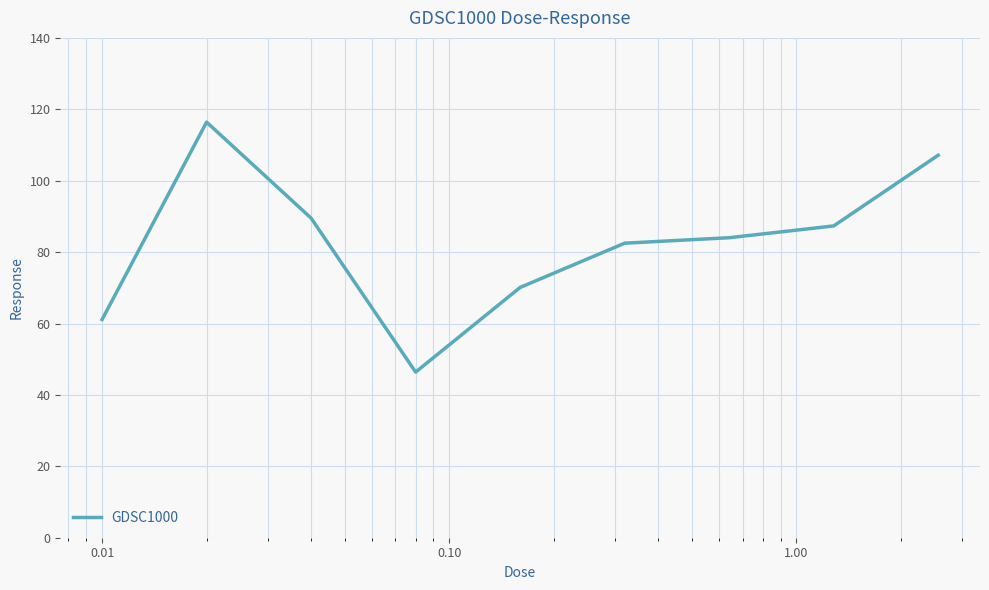

What is the difference between the maximum and minimum values?

70.0